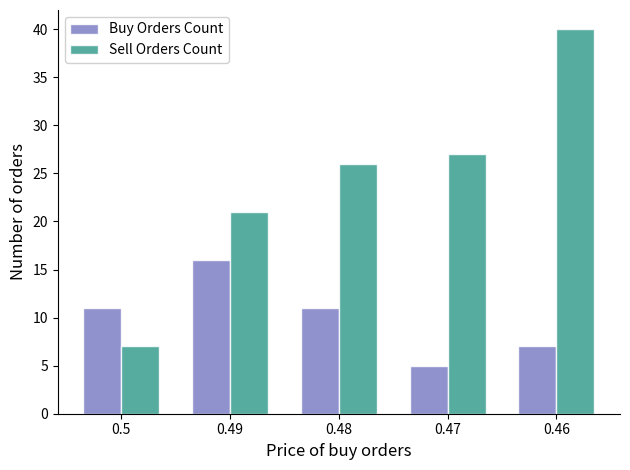

The Sell Orders Count series shows 27 at 0.47. True or false?

True